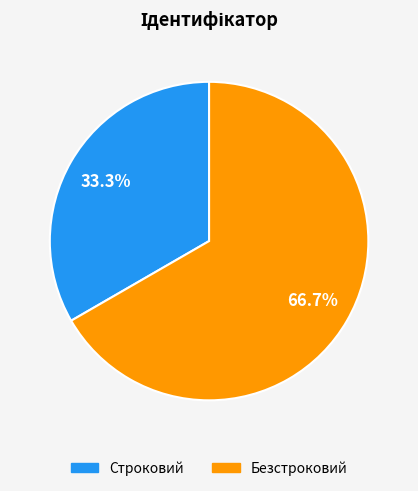

Which has a higher value, Строковий or Безстроковий?

Безстроковий